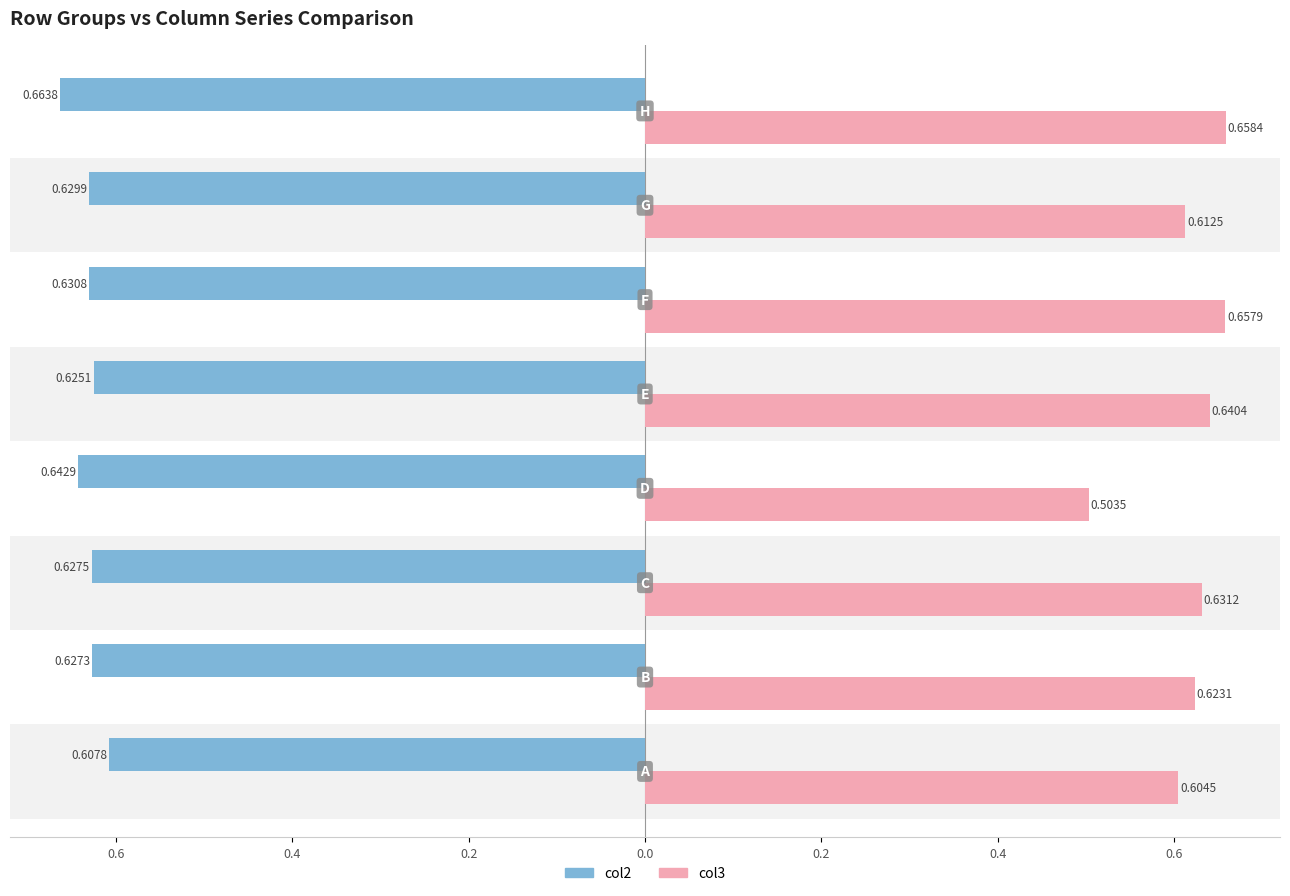

What are all the series names shown in the legend?

col2, col3